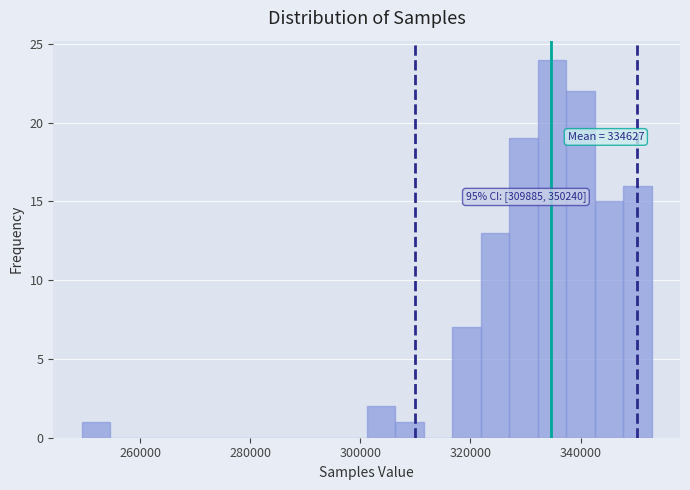

Read against the x-axis, roughly where is the centre of the tallest bar?

334000